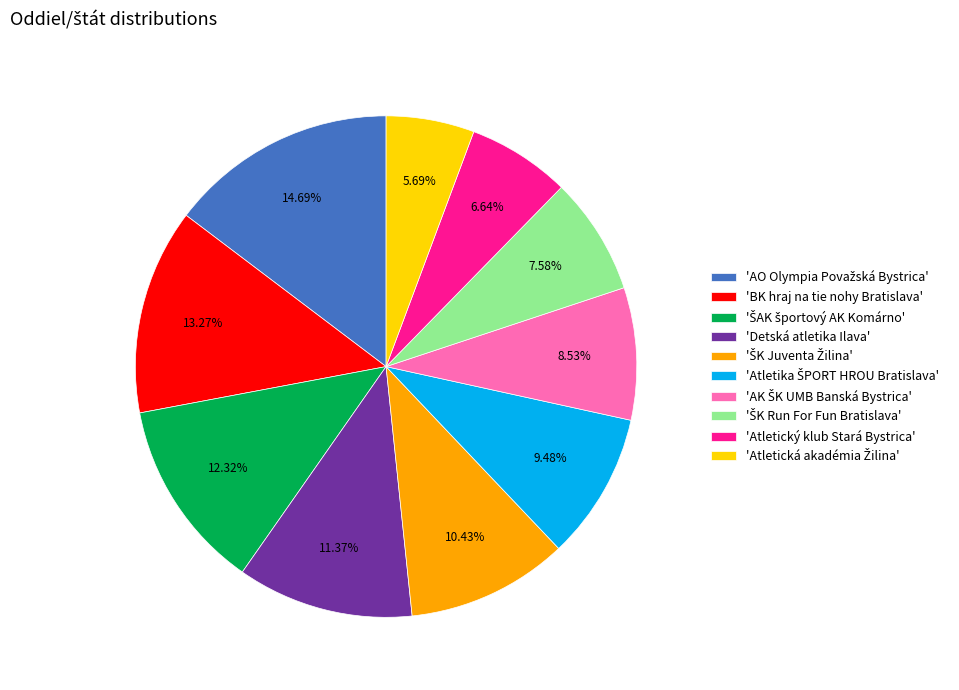

Is 'Detská atletika Ilava' the majority of the pie?

No